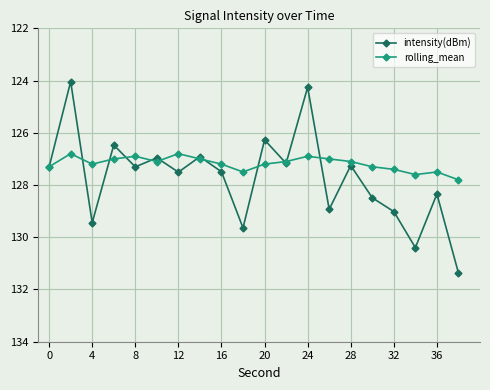

What are all the series names shown in the legend?

intensity(dBm), rolling_mean